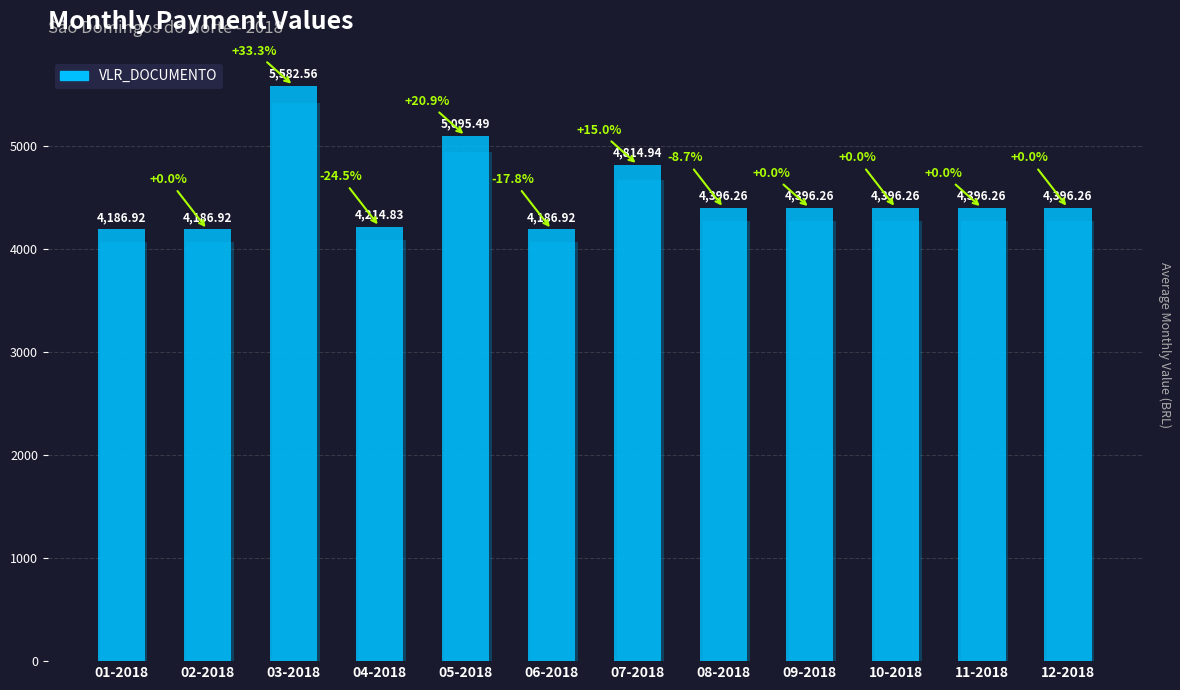

What is the smallest value displayed?

4186.9